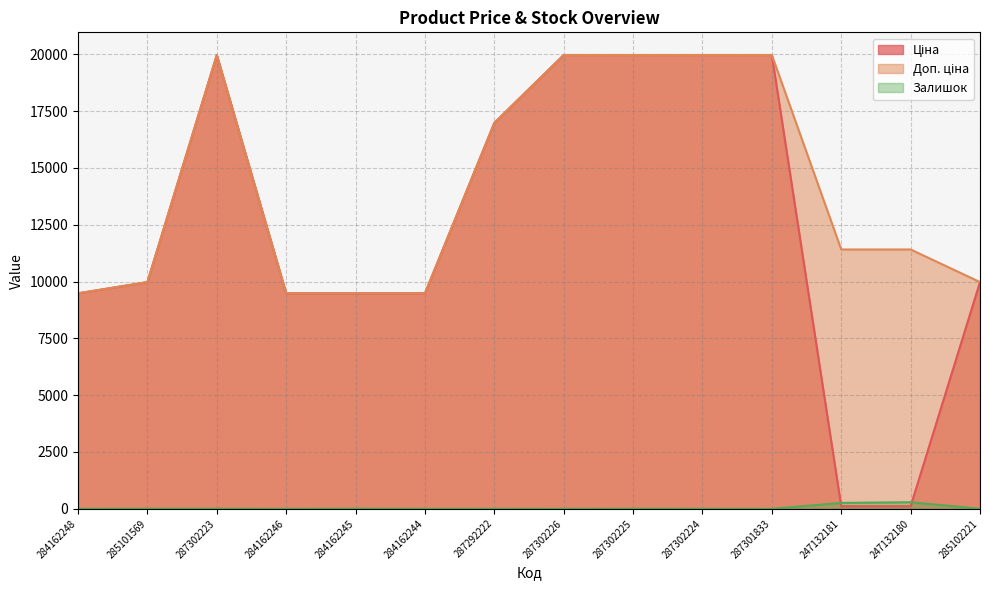

Where is Доп. ціна nearest to the value 14722?

287292222